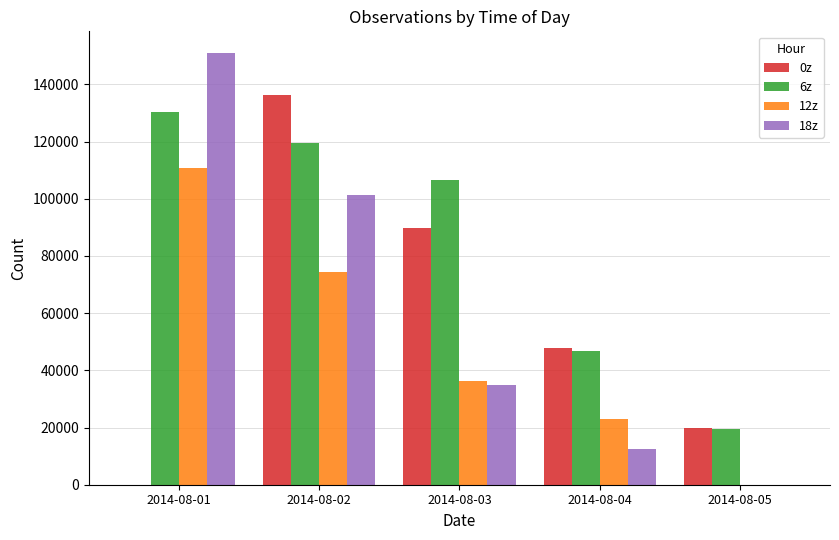

At which label does 6z reach its peak?

2014-08-01